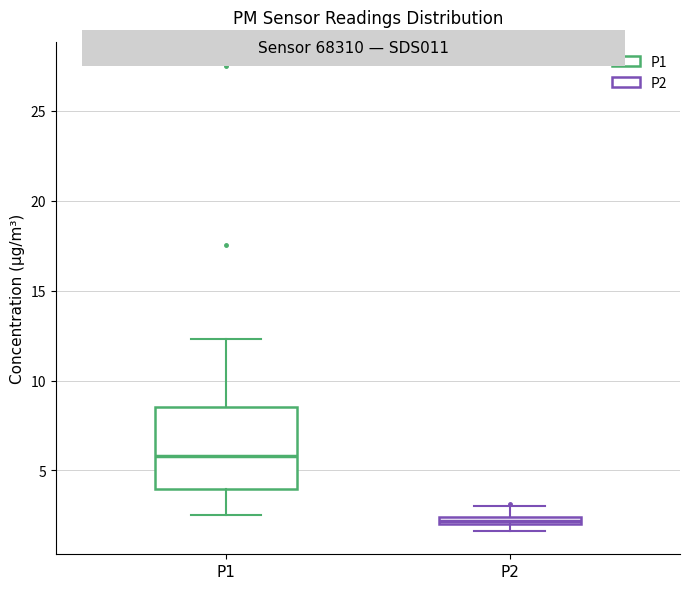

Where does the upper whisker of the box for P1 end on the y-axis? The values are not printed on the chart, so give them approximately, as read against the axis.

12.5